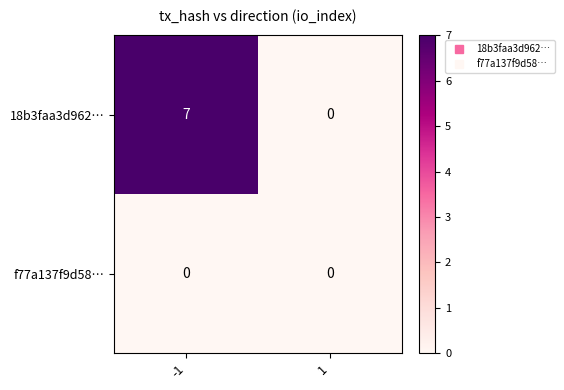

Rank the series by their average value, from lowest to highest.

f77a137f9d58…, 18b3faa3d962…